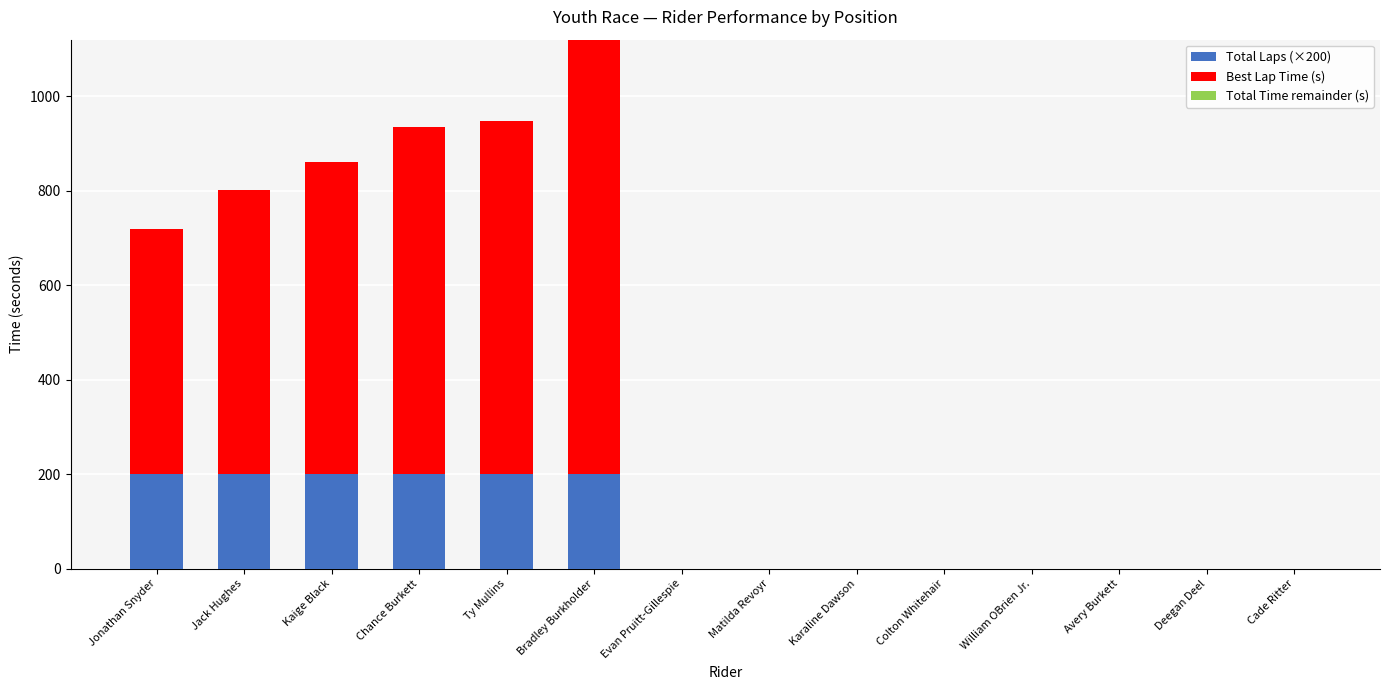

Count the Total Laps (×200) values in the range 0 to 200.

14